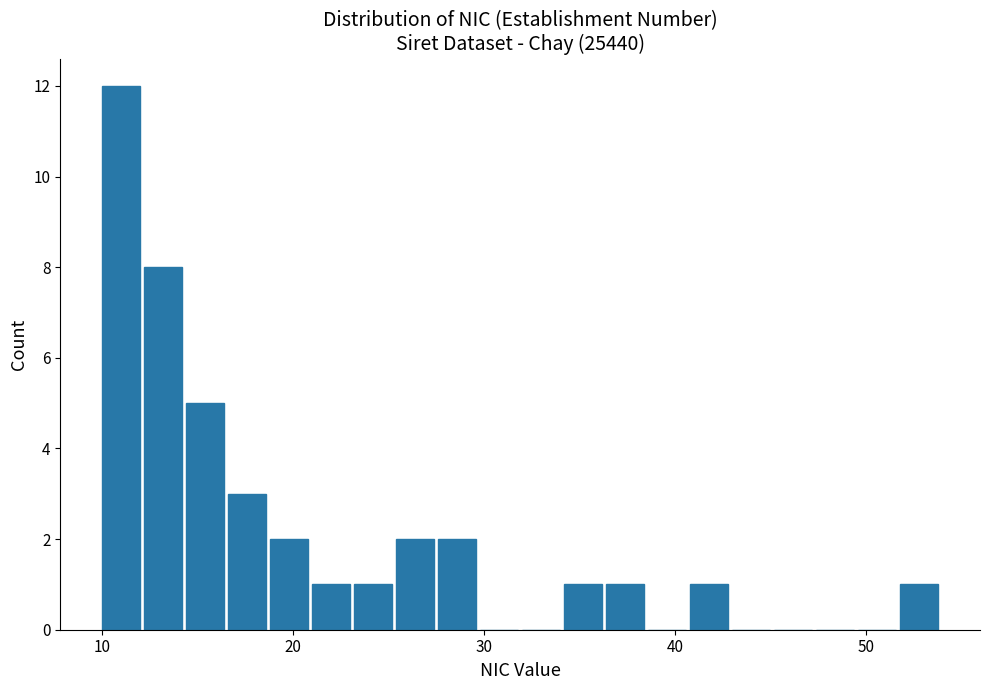

Around what value on the x-axis is the tallest bar? Give the approximate position of its centre, as read against the axis.

11